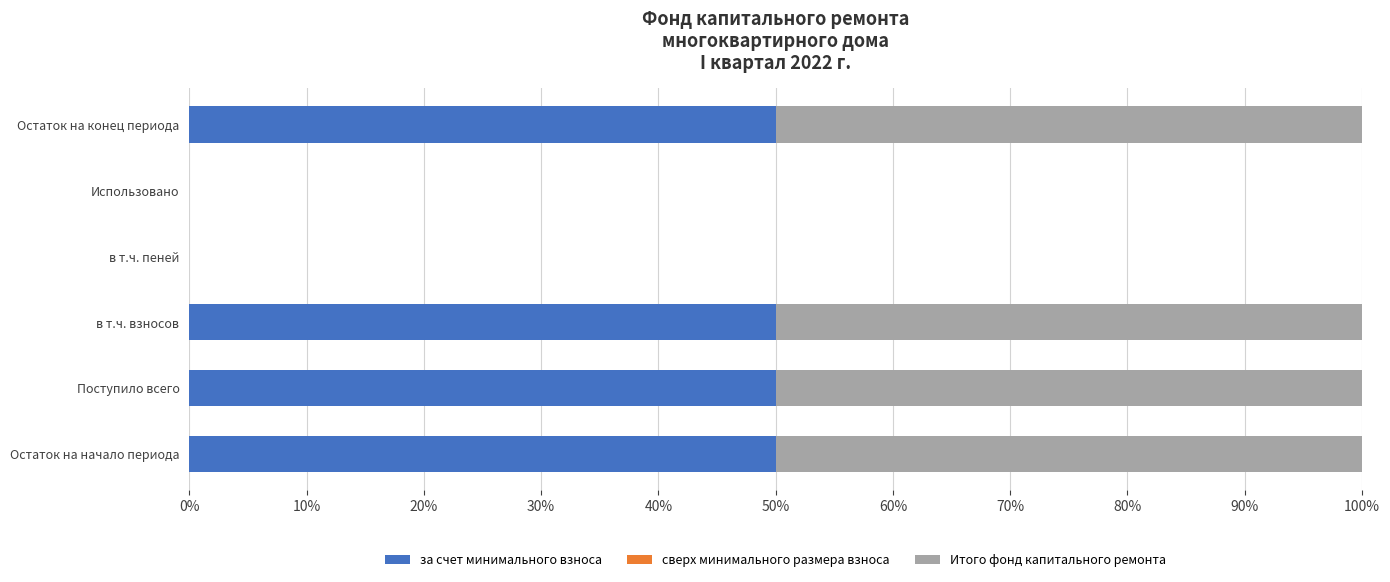

What is the maximum value for за счет минимального взноса?

50